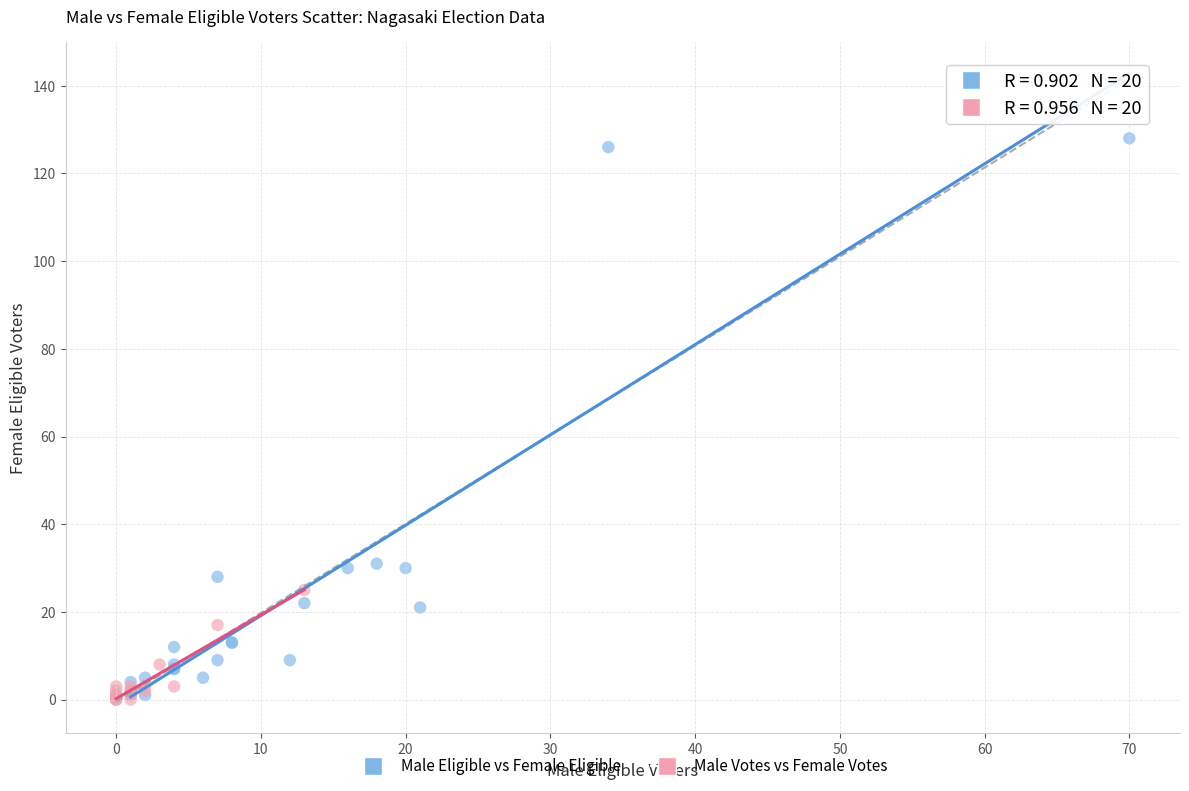

Which series has the largest Y range (max minus min)?

Male Eligible vs Female Eligible